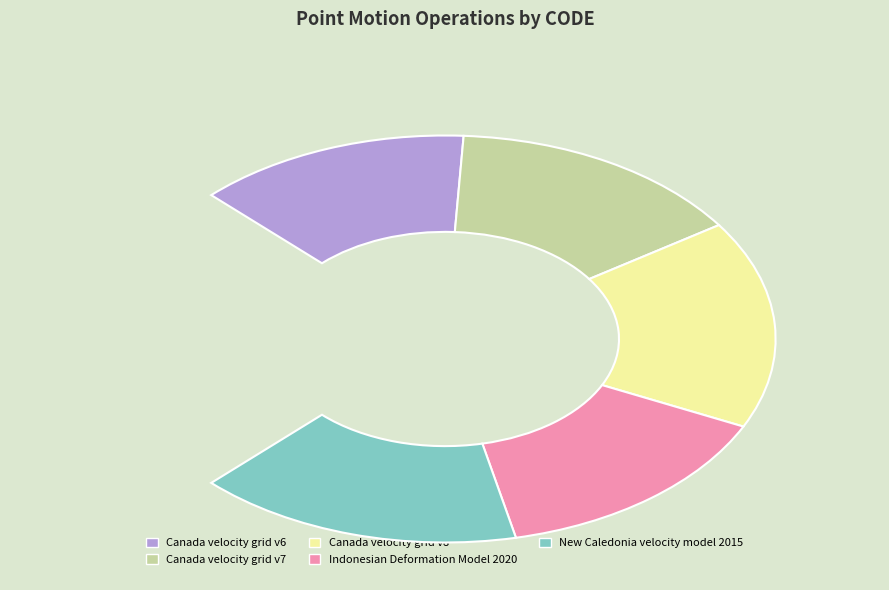

Does New Caledonia velocity model 2015 account for over 50% of the chart?

No